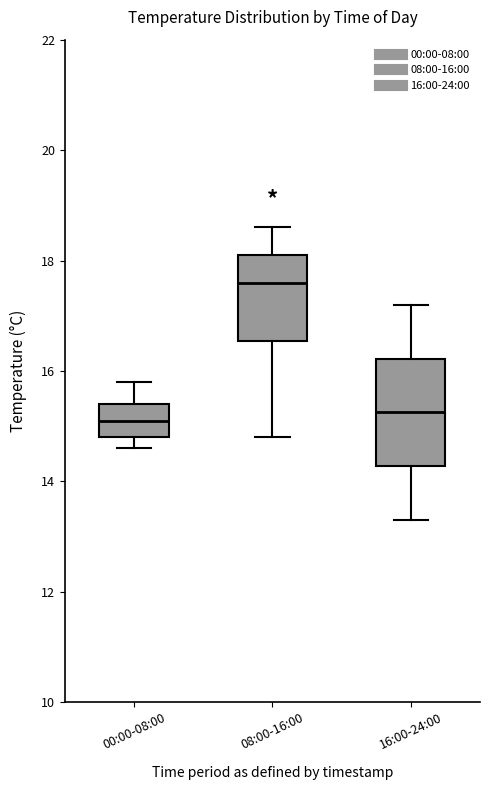

Comparing the boxes themselves (not the whiskers), which one is the tallest?

16:00-24:00